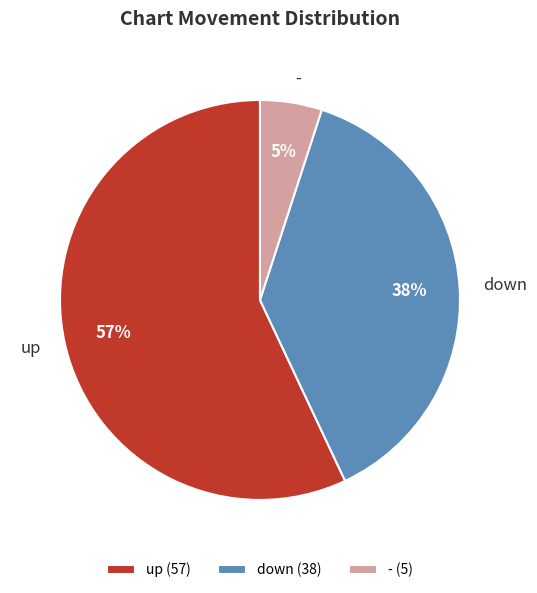

Between down and up, which is larger?

up